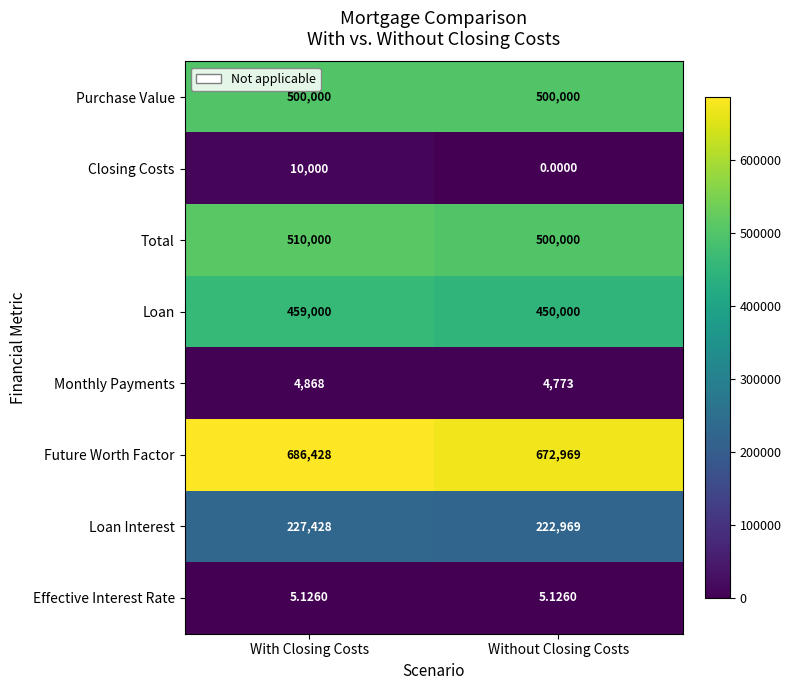

What is the difference between the highest and lowest values at With Closing Costs?

686422.9